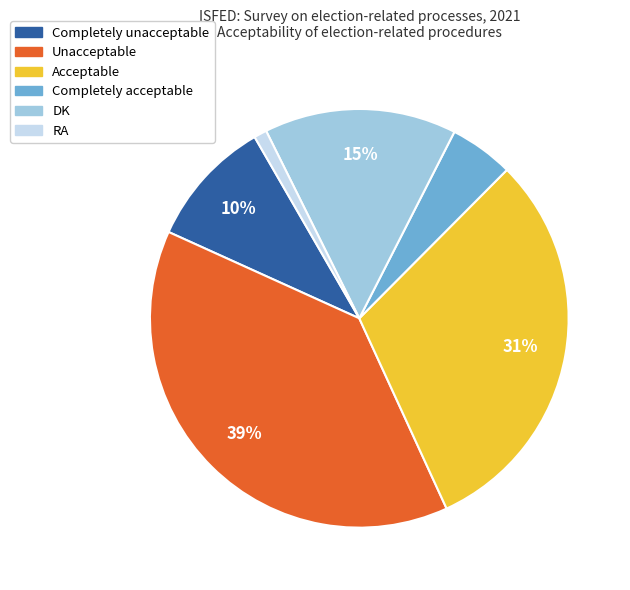

Does Acceptable represent more than half of the total?

No